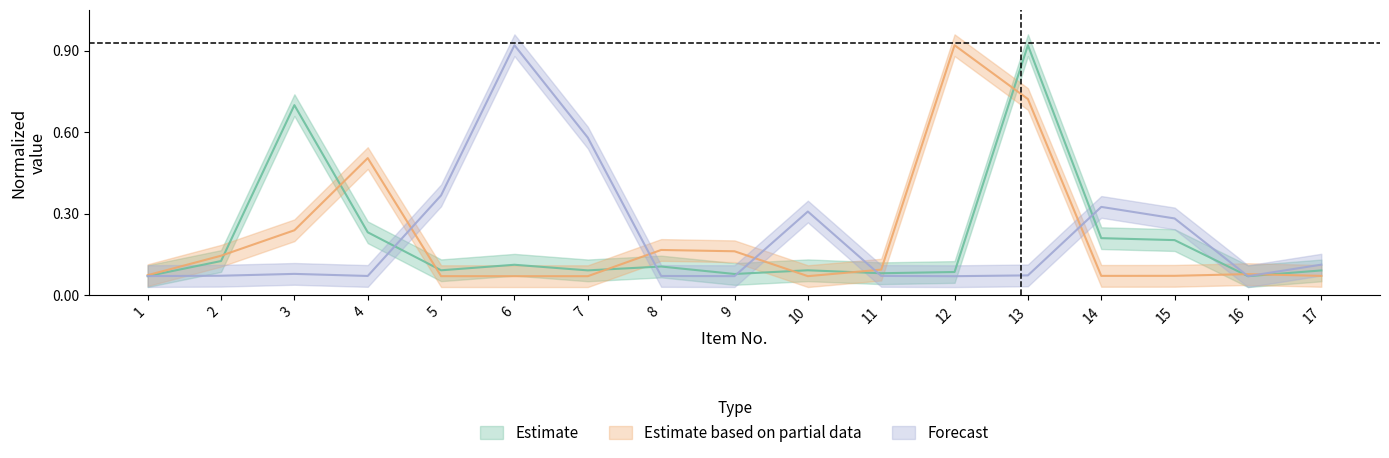

What are all the series names shown in the legend?

Estimate, Estimate based on partial data, Forecast